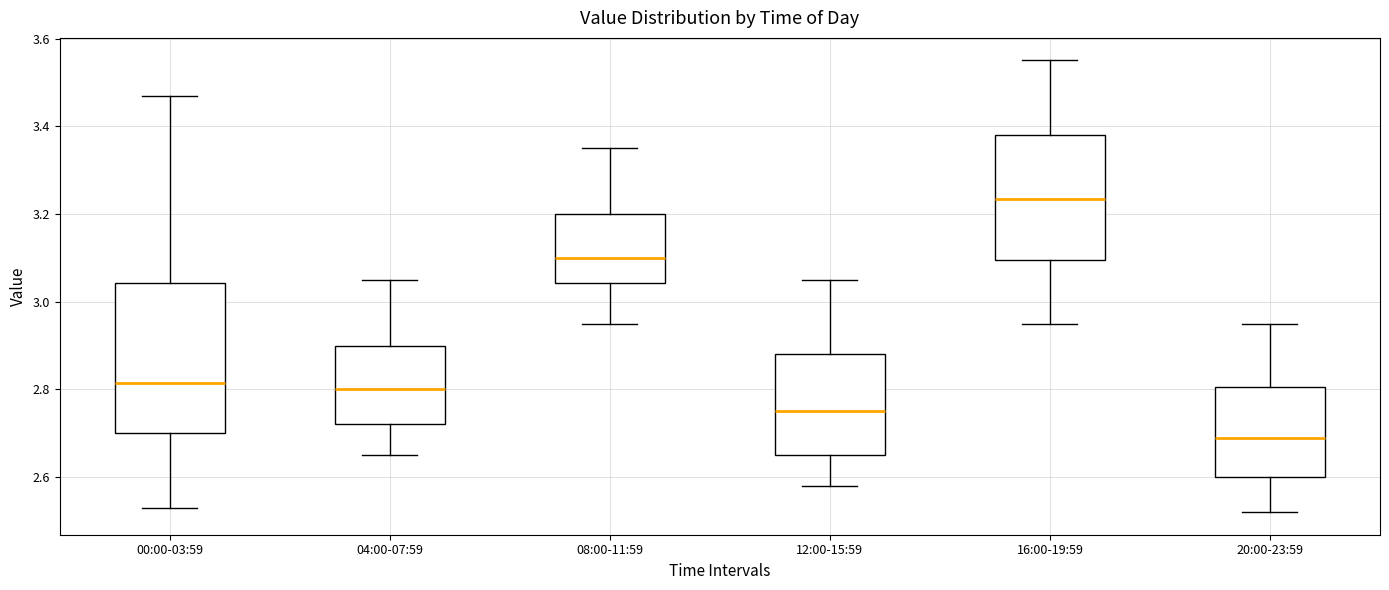

Reading left to right, read every box against the y-axis: the position of its median line, the range the box covers, and the ends of its whiskers. The values are not printed on the chart, so give them approximately, as read against the axis.

00:00-03:59: median 2.82, box 2.70 to 3.04, whiskers 2.54 to 3.48
04:00-07:59: median 2.80, box 2.72 to 2.90, whiskers 2.66 to 3.06
08:00-11:59: median 3.10, box 3.04 to 3.20, whiskers 2.96 to 3.36
12:00-15:59: median 2.76, box 2.66 to 2.88, whiskers 2.58 to 3.06
16:00-19:59: median 3.24, box 3.10 to 3.38, whiskers 2.96 to 3.56
20:00-23:59: median 2.70, box 2.60 to 2.80, whiskers 2.52 to 2.96